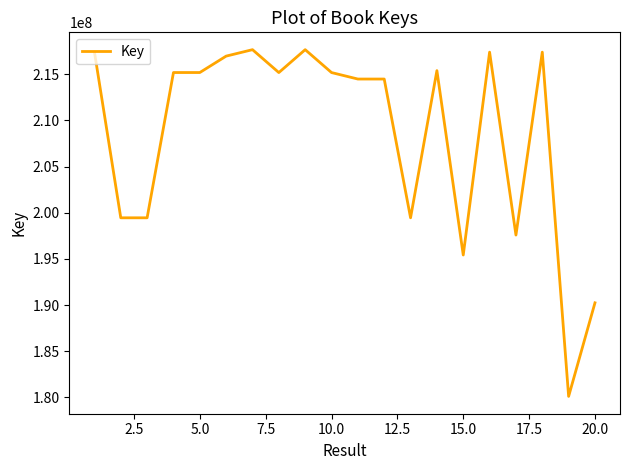

What is the smallest value displayed?

180110480